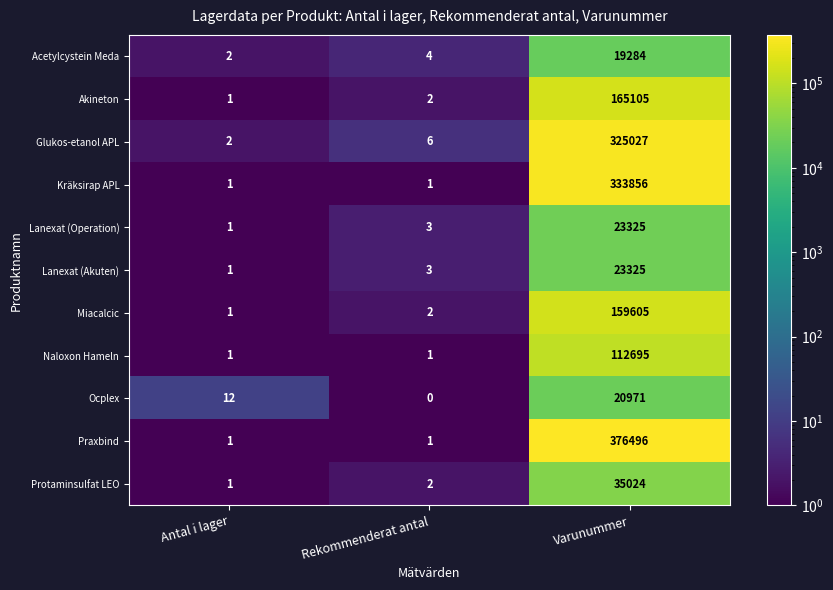

What is the sum of the Lanexat (Akuten) values at Rekommenderat antal and Varunummer?

23328